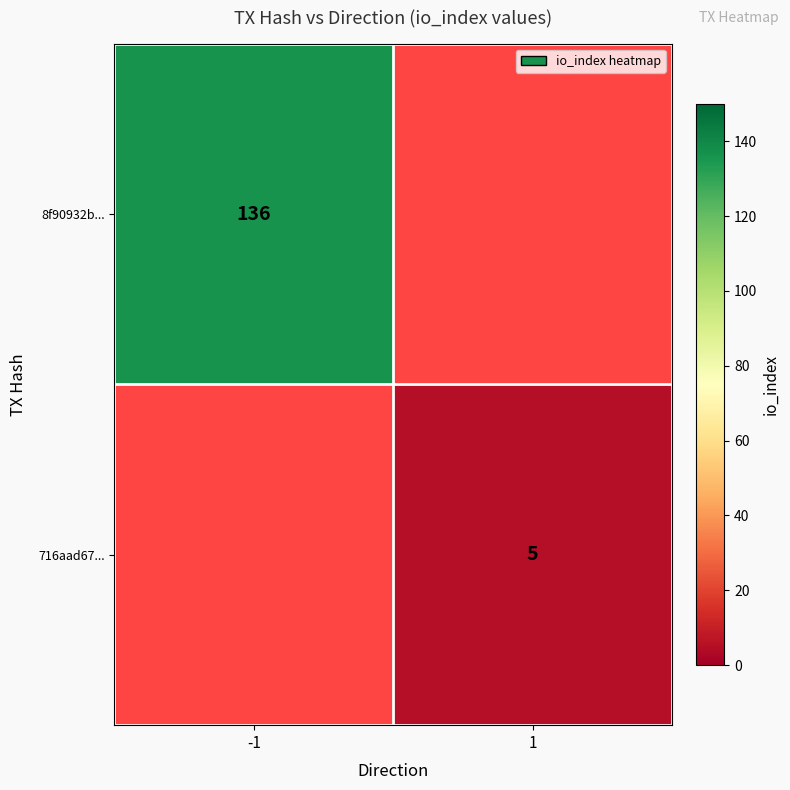

The value of 716aad67... at 1 is 1. True or false?

False